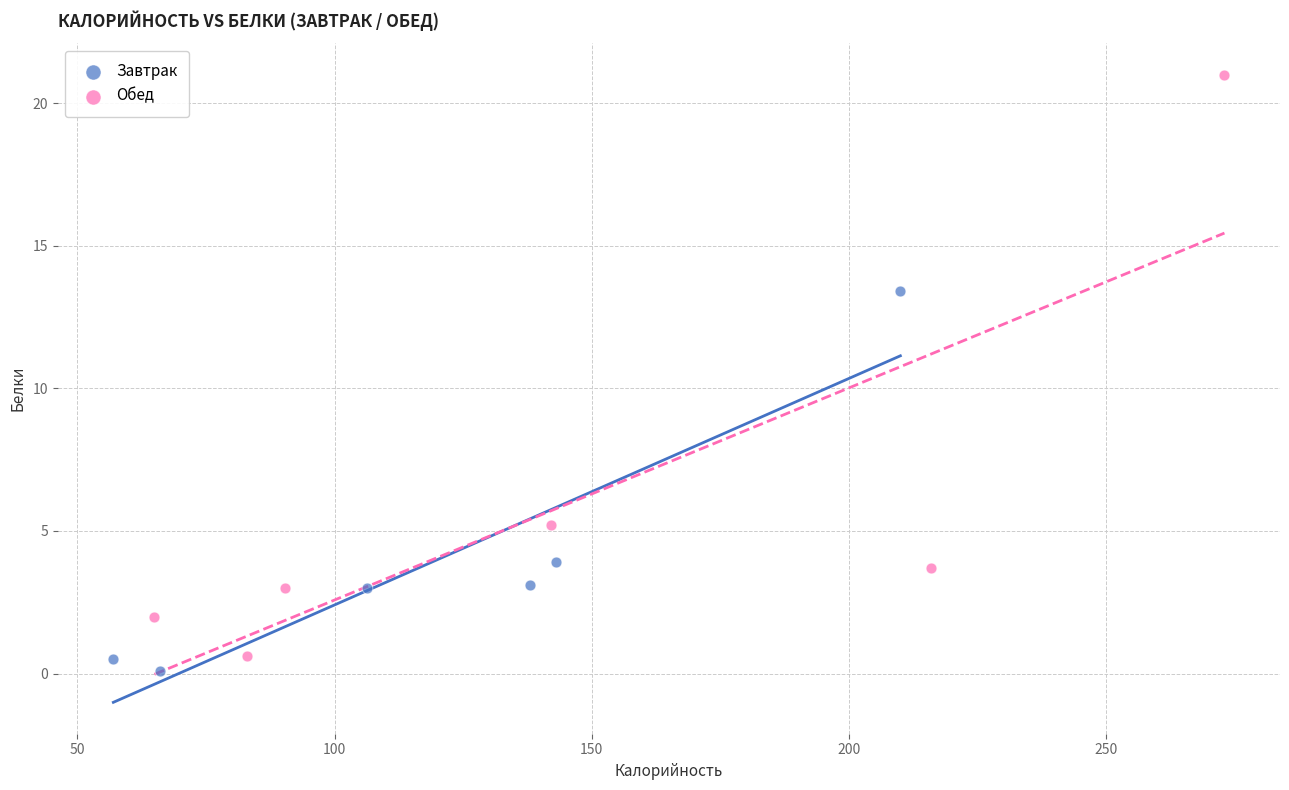

Which series contains the highest Y value?

Обед